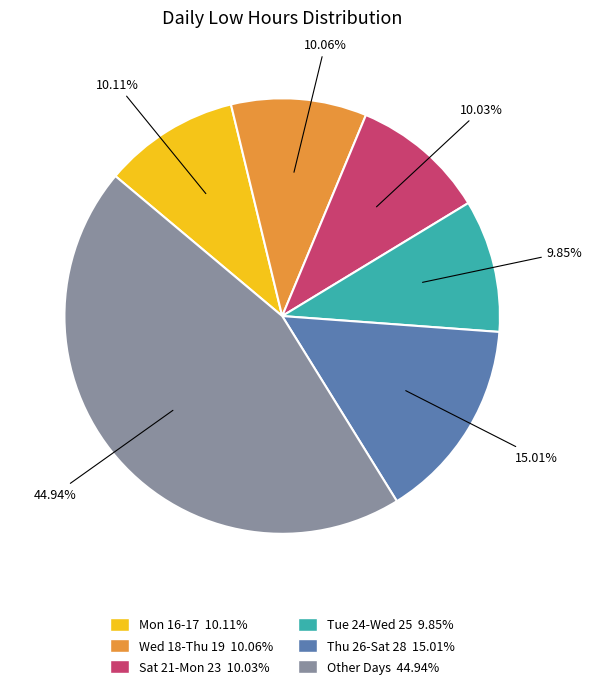

Is there a majority slice in this chart?

No